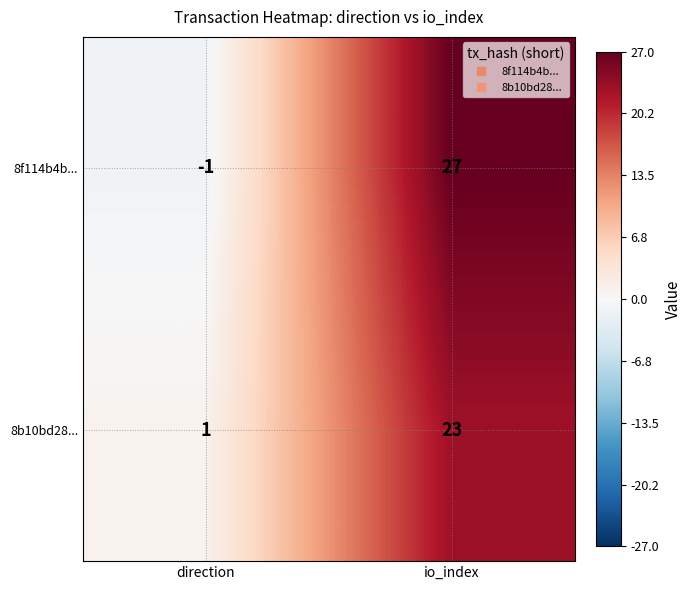

What is the sum of all 8f114b4b... values?

26